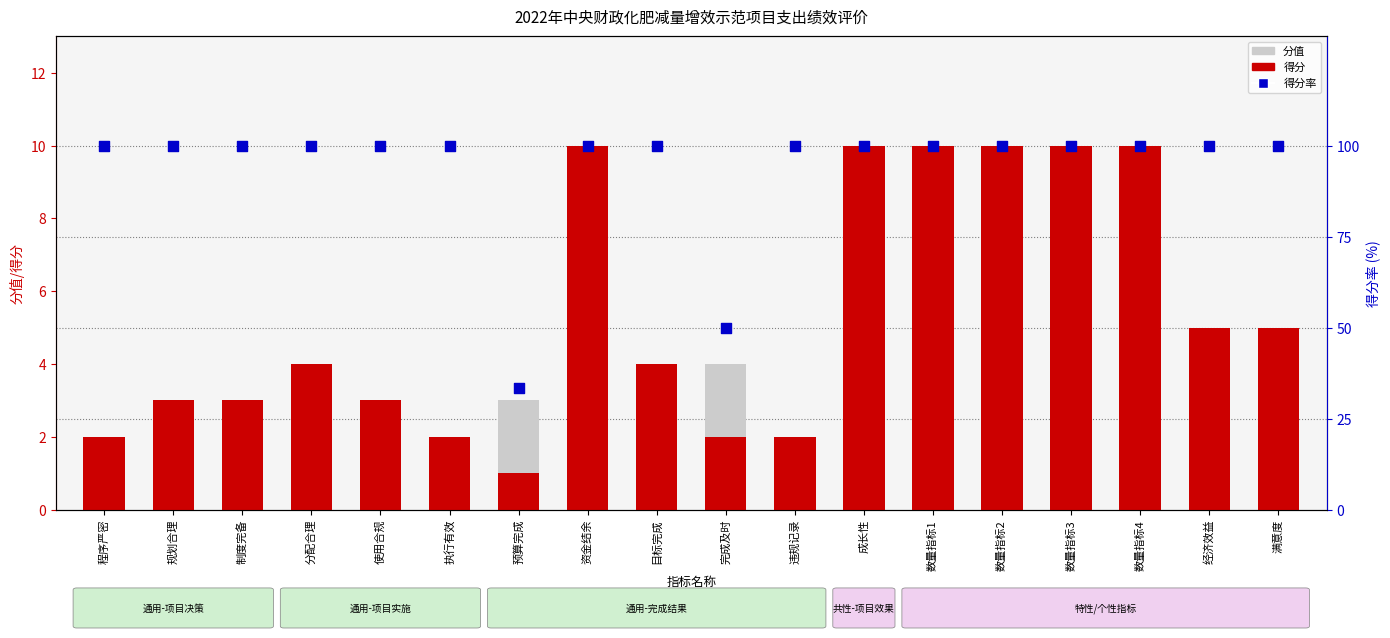

Which series reaches the maximum Y coordinate?

得分率